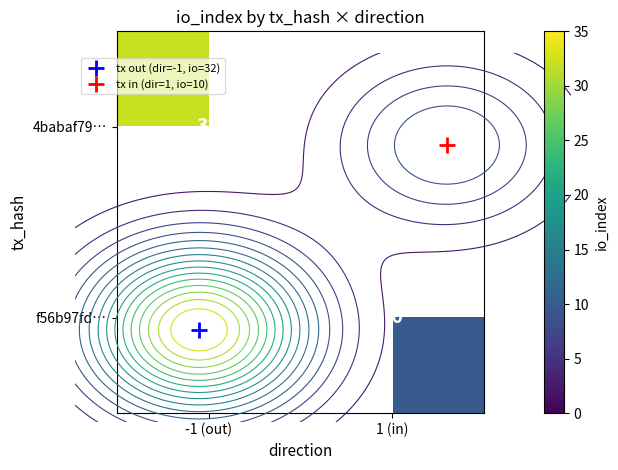

At how many categories does at least one series exceed 30?

1